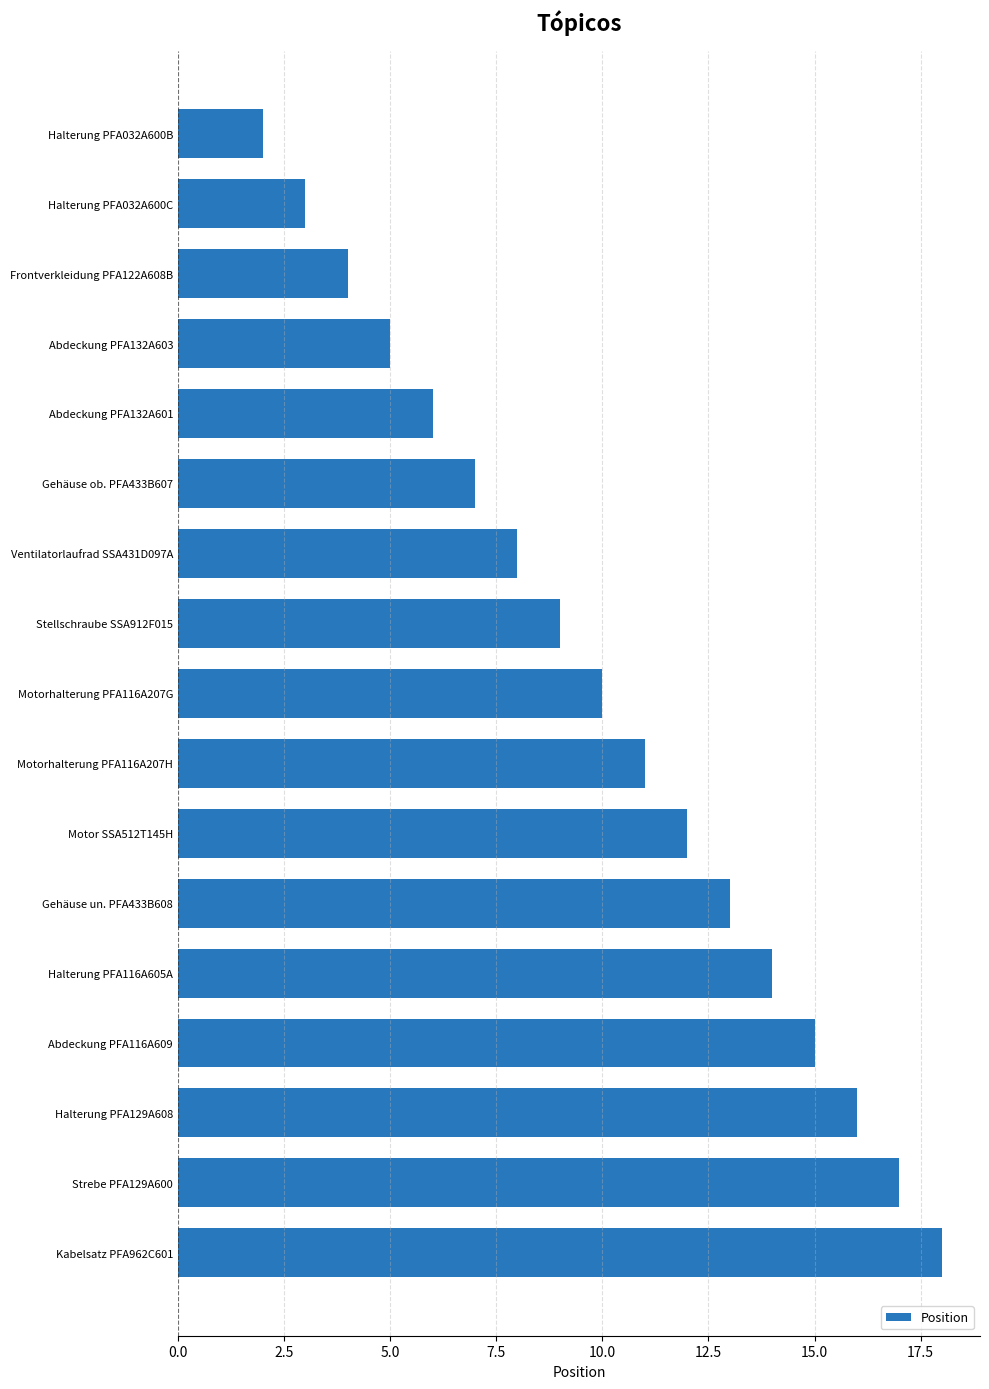

The chart shows a value of 11 at Motorhalterung PFA116A207H. True or false?

True